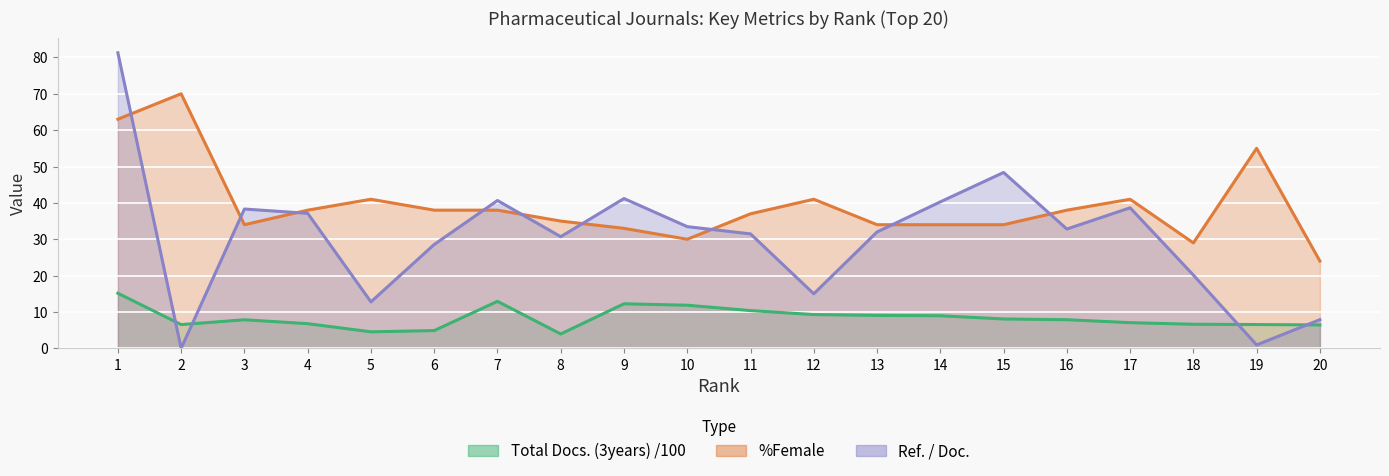

What is the difference between the second highest and second lowest values in the %Female series?

34.0